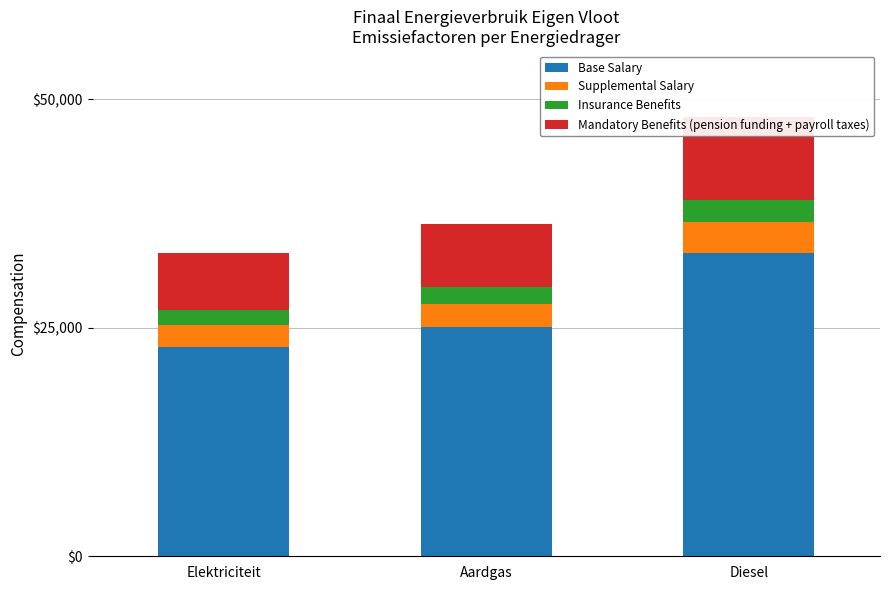

At which label does Insurance Benefits first exceed 1818?

Diesel